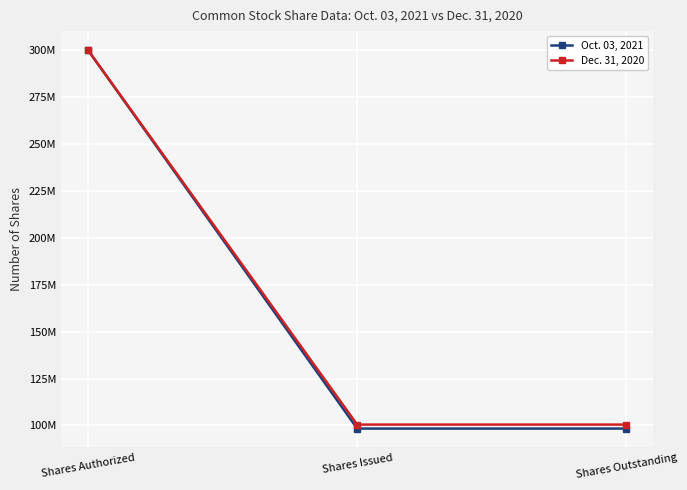

Is this an area chart (filled region under the line)?

No